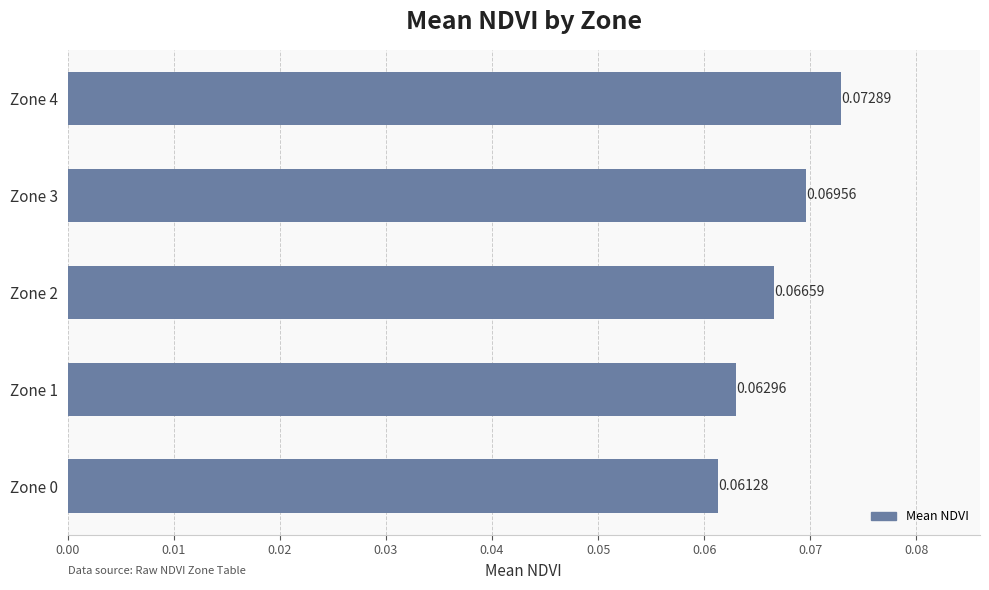

How many series are shown in this chart?

1